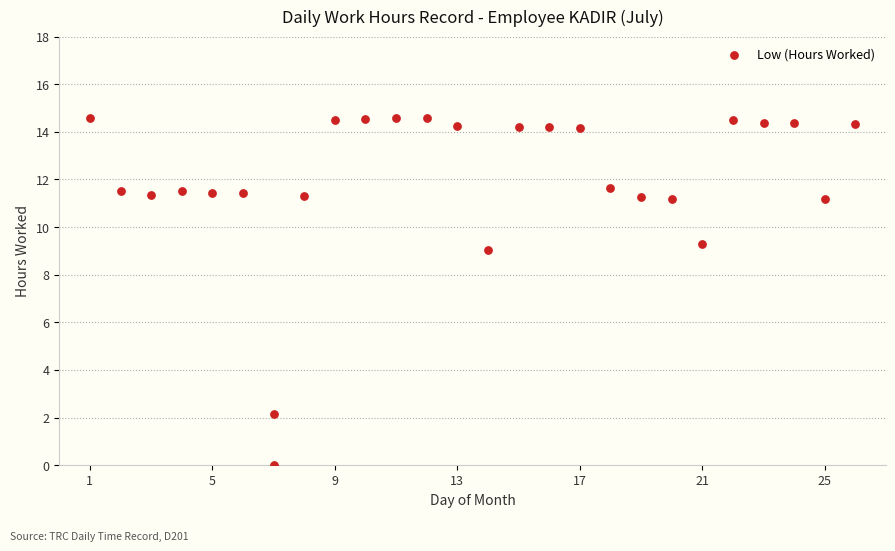

What is the range of Y values (max minus min)?

14.6